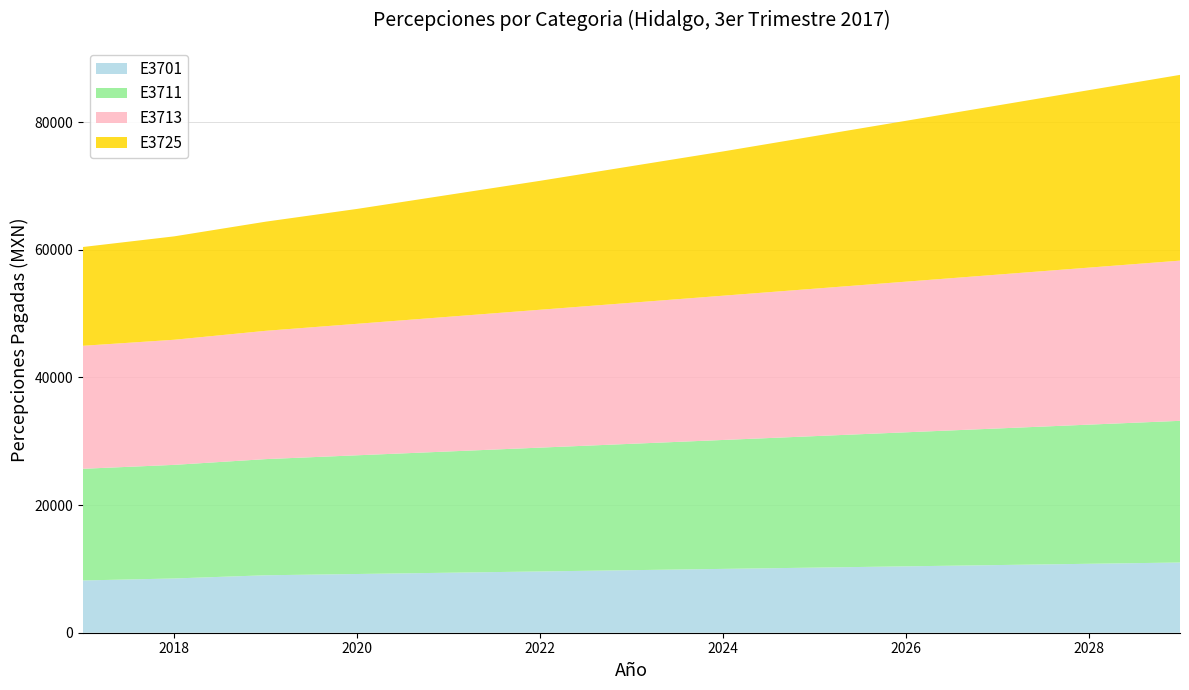

What is the highest value of the E3701 series?

11000.0